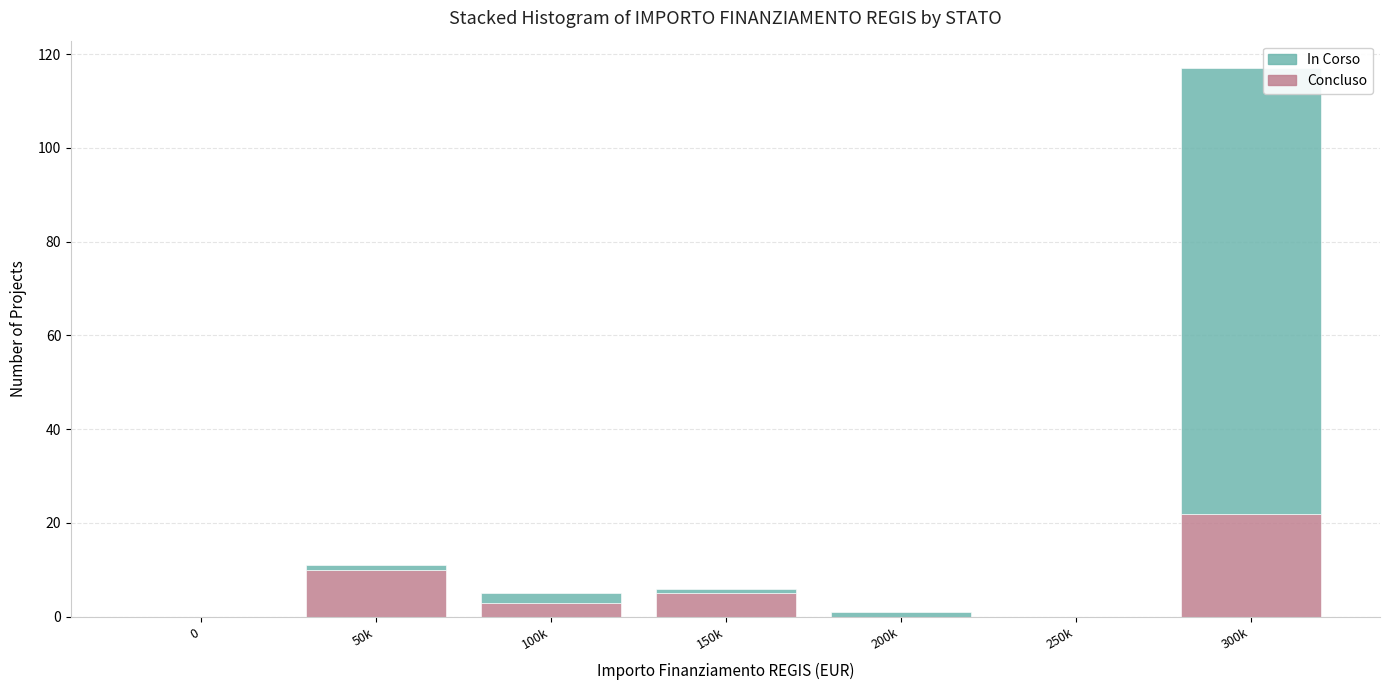

Reading right to left, what are the values for Concluso?

300k=22	250k=0	200k=0	150k=5	100k=3	50k=10	0=0